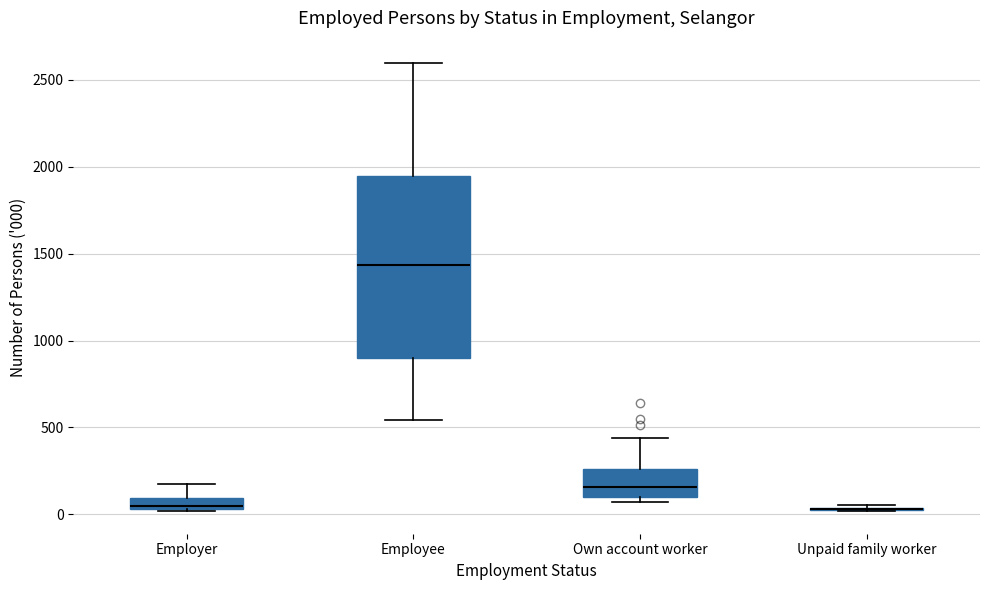

Where is the lower edge of the box for Employer on the y-axis? The values are not printed on the chart, so give them approximately, as read against the axis.

50